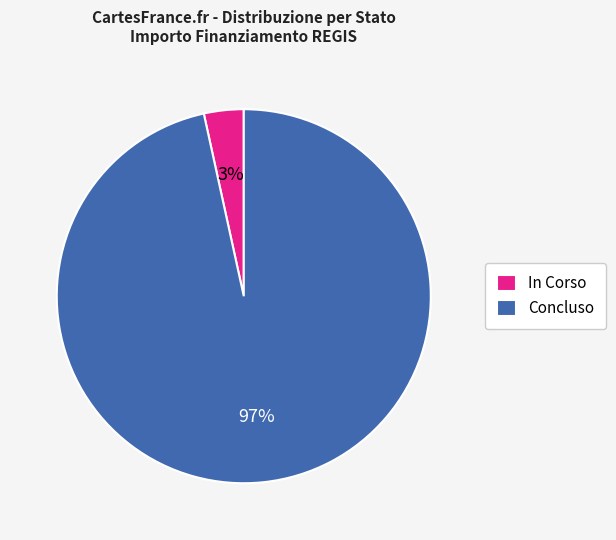

Is it true that Concluso is 97% of the pie?

True